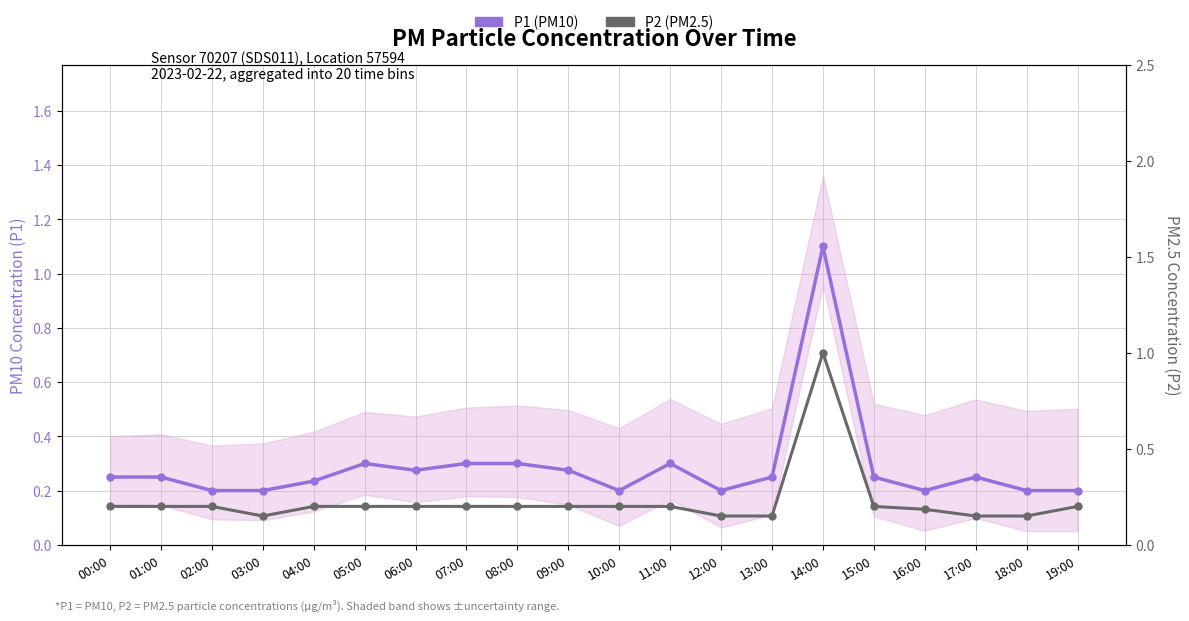

Between 07:00 and 09:00, which is larger?

07:00